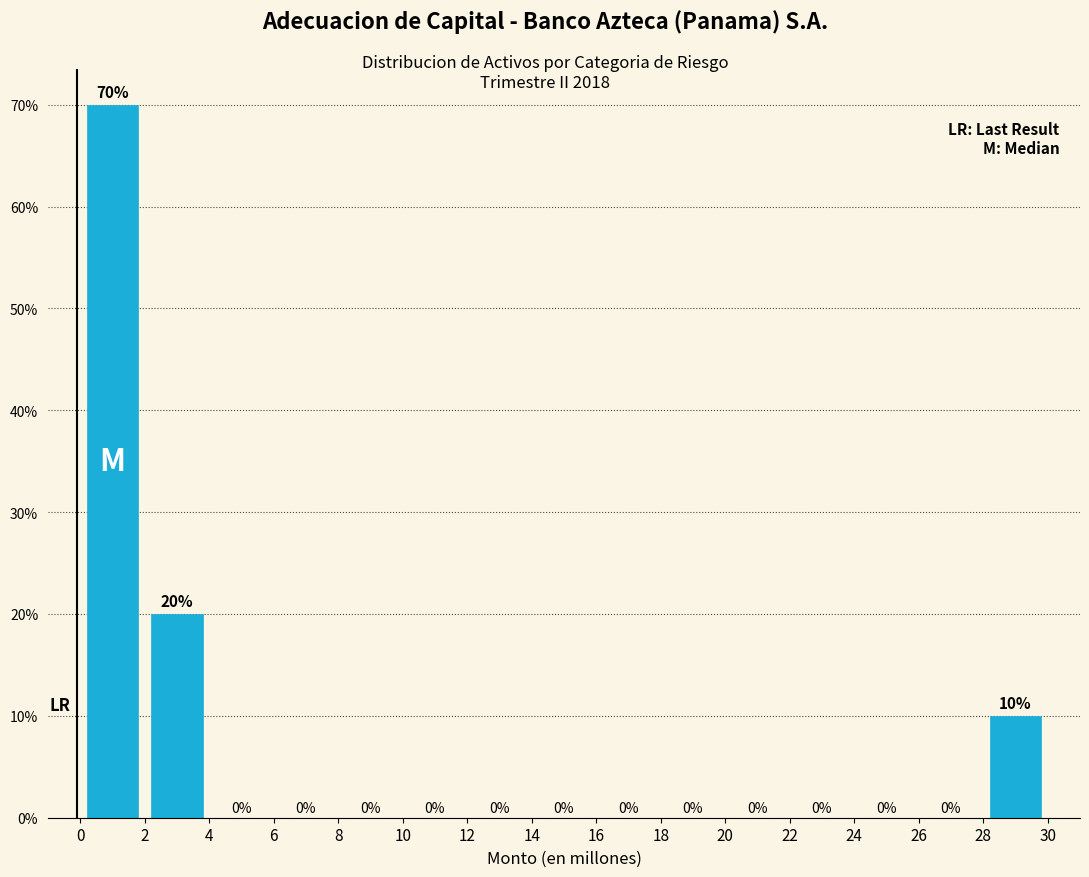

Reading left to right, list every bar in this chart as the range it spans on the x-axis followed by its height.

0 to 2: 70
2 to 4: 20
4 to 6: 0
6 to 8: 0
8 to 10: 0
10 to 12: 0
12 to 14: 0
14 to 16: 0
16 to 18: 0
18 to 20: 0
20 to 22: 0
22 to 24: 0
24 to 26: 0
26 to 28: 0
28 to 30: 10